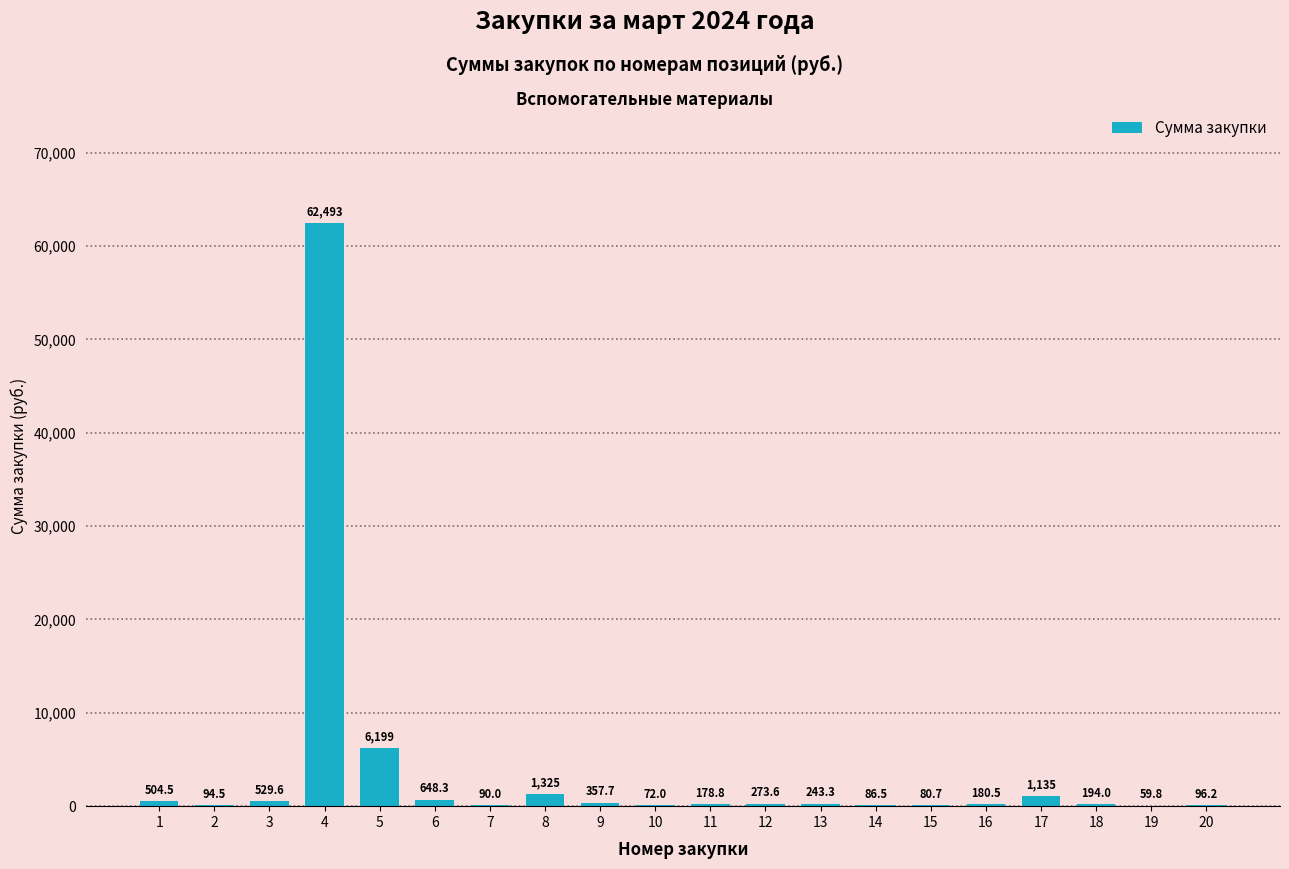

What is the greatest value displayed?

62493.2